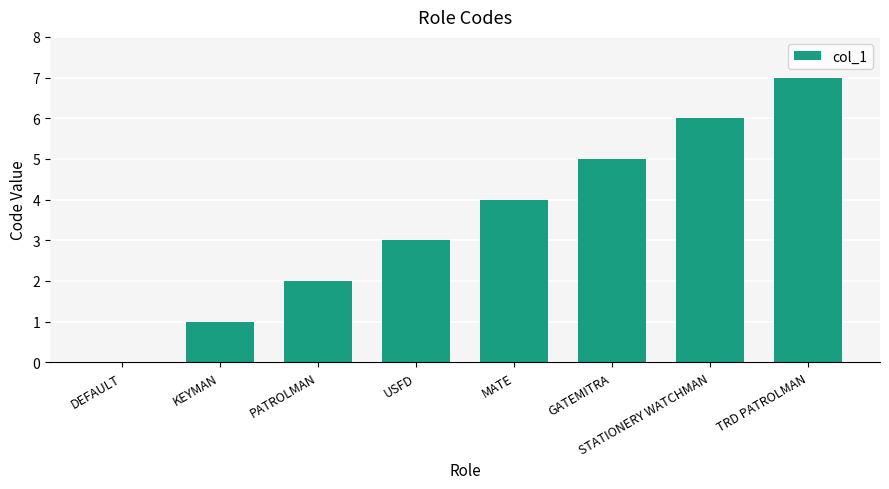

Read the value at USFD.

3